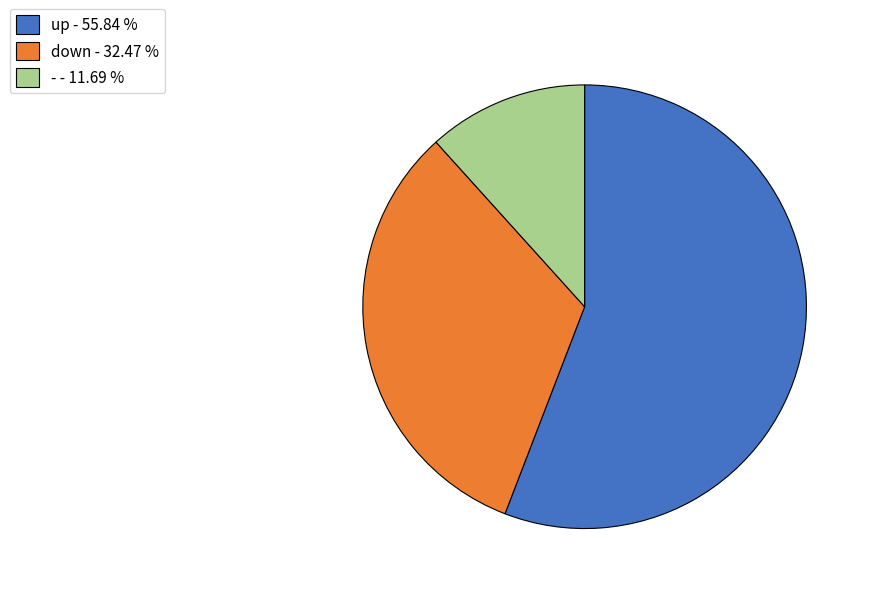

Between down and -, which is larger?

down